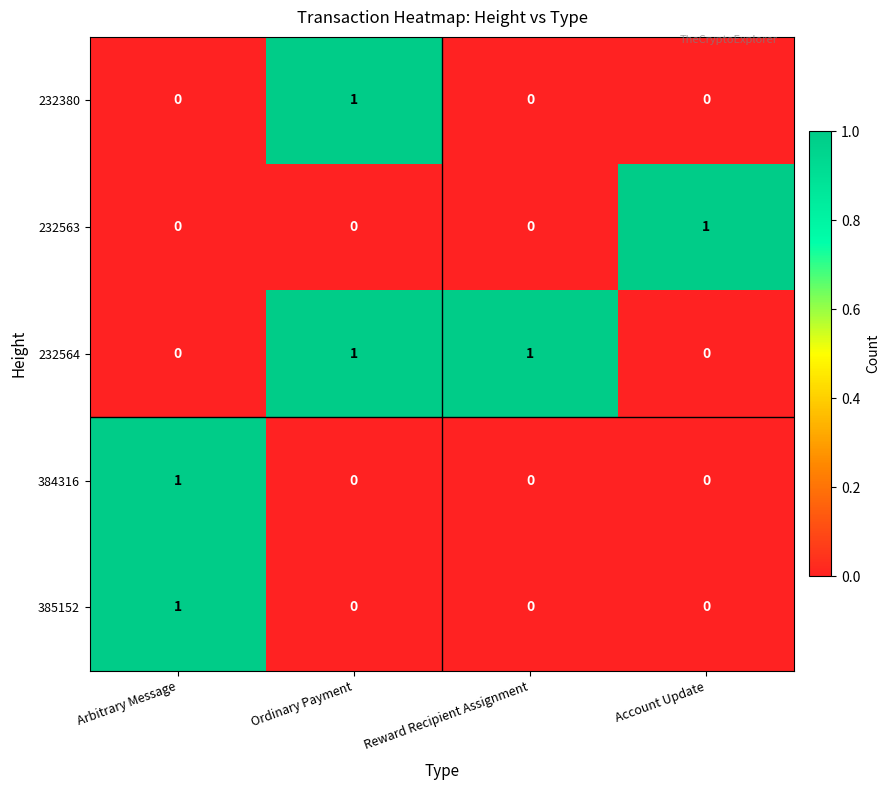

At which label does 232563 reach its peak?

Account Update